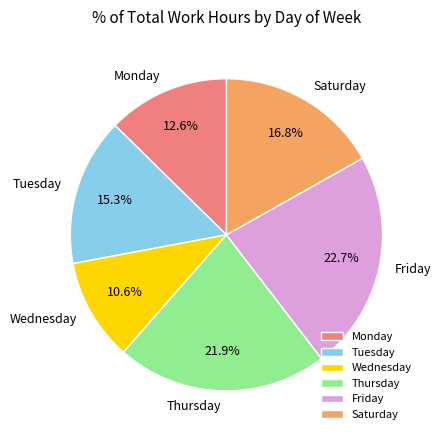

What is the ratio of the value at Tuesday to the value at Monday?

1.2